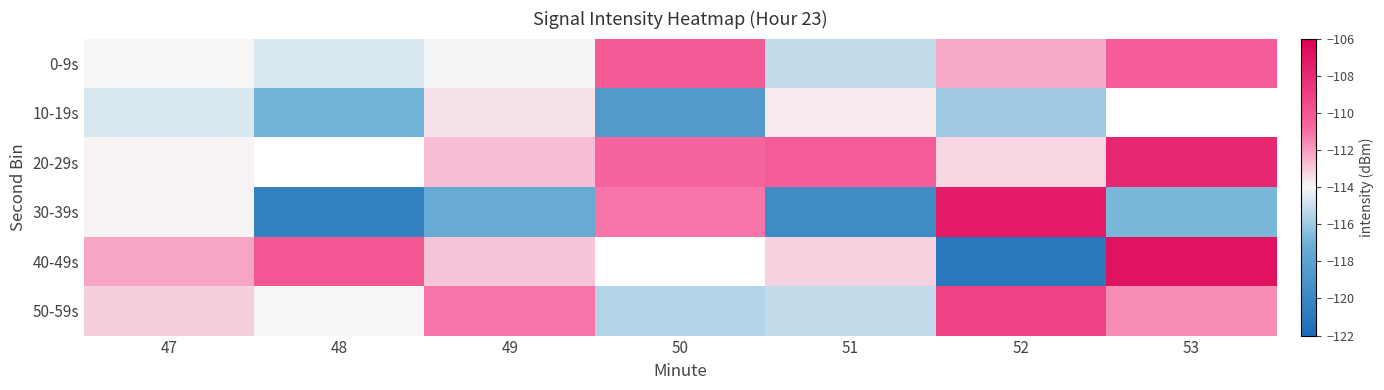

True or false: 0-9s has a value of -172.5 at 52.

False